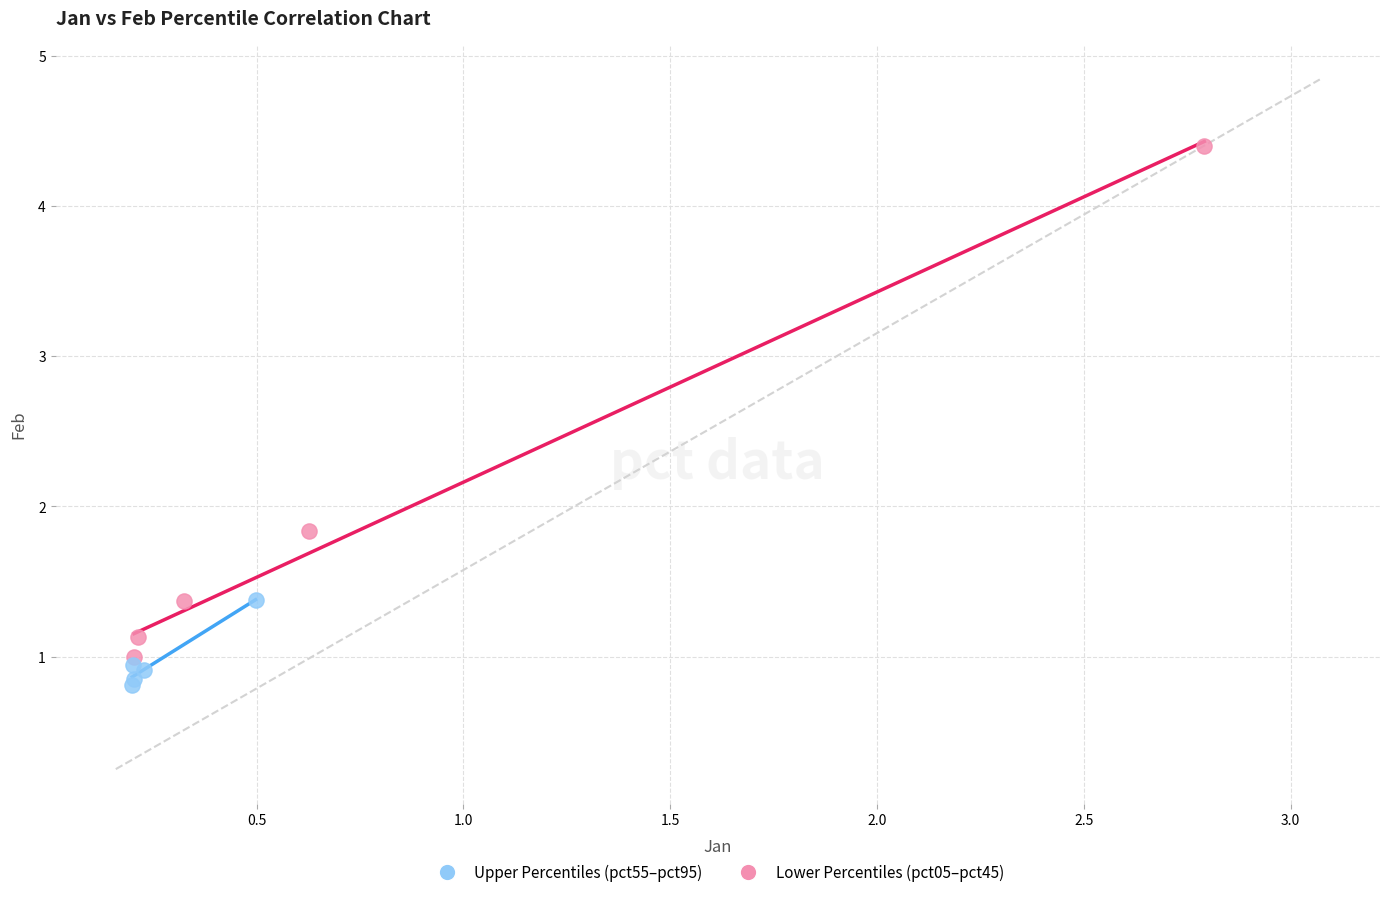

What are all the series names shown in the legend?

Upper Percentiles (pct55–pct95), Lower Percentiles (pct05–pct45)